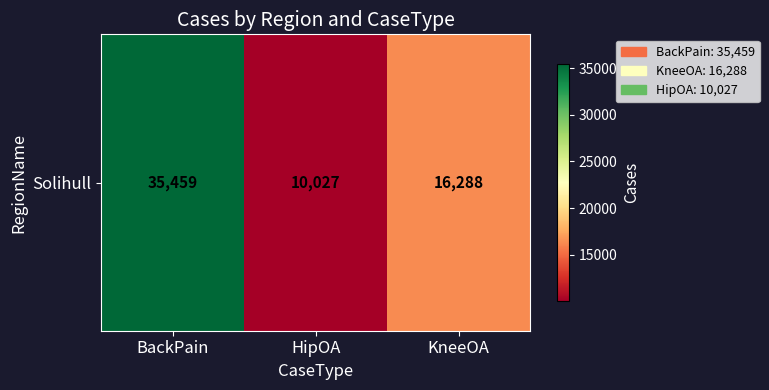

What is the sum of all values?

61774